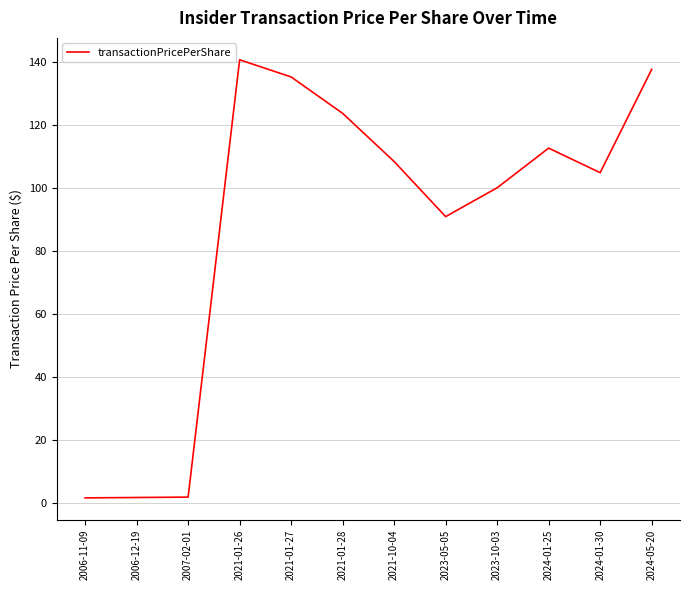

At which category does the chart reach its peak across all series?

2021-01-26